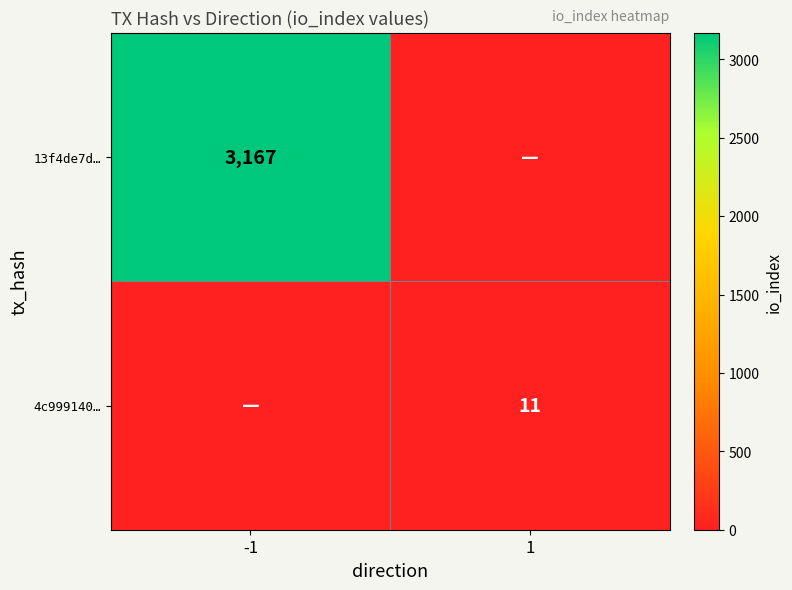

True or false: 4c999140… has a value of 17 at 1.

False